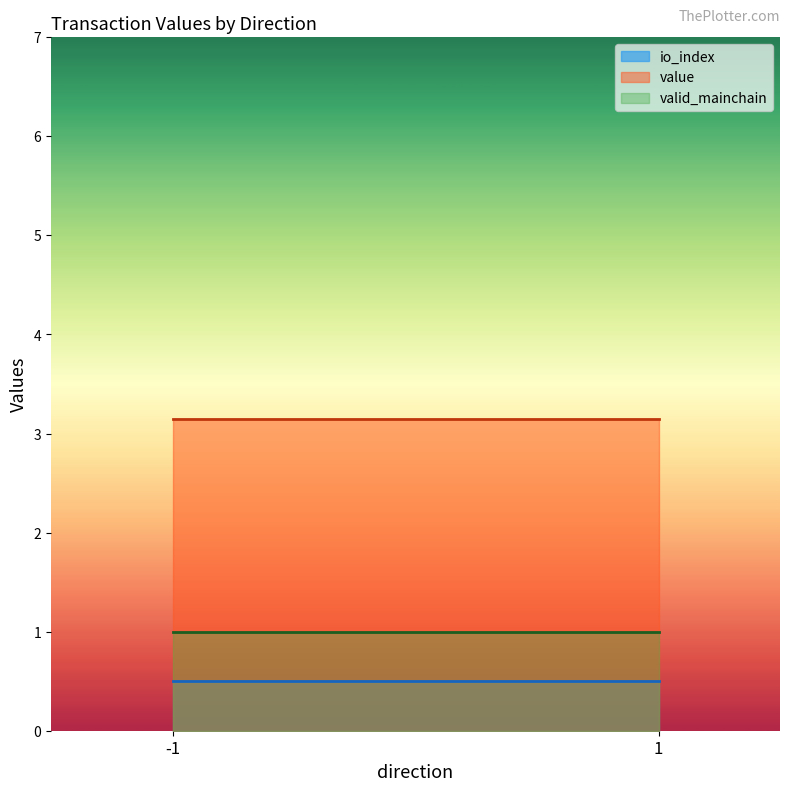

At which category does io_index reach its first local peak?

-1